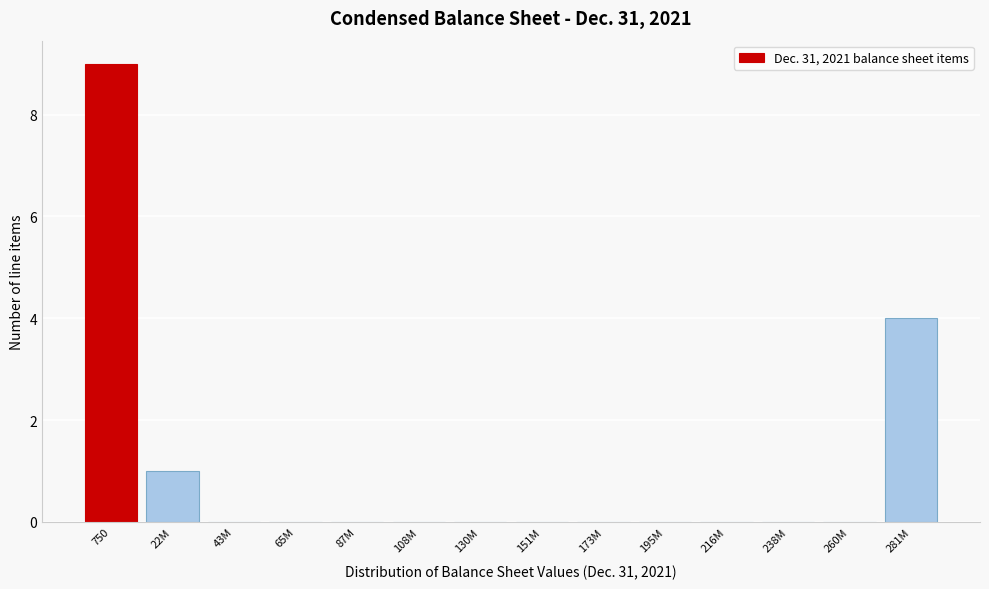

Reading left to right, what are all the values shown in this chart?

750=9	22M=1	43M=0	65M=0	87M=0	108M=0	130M=0	151M=0	173M=0	195M=0	216M=0	238M=0	260M=0	281M=4